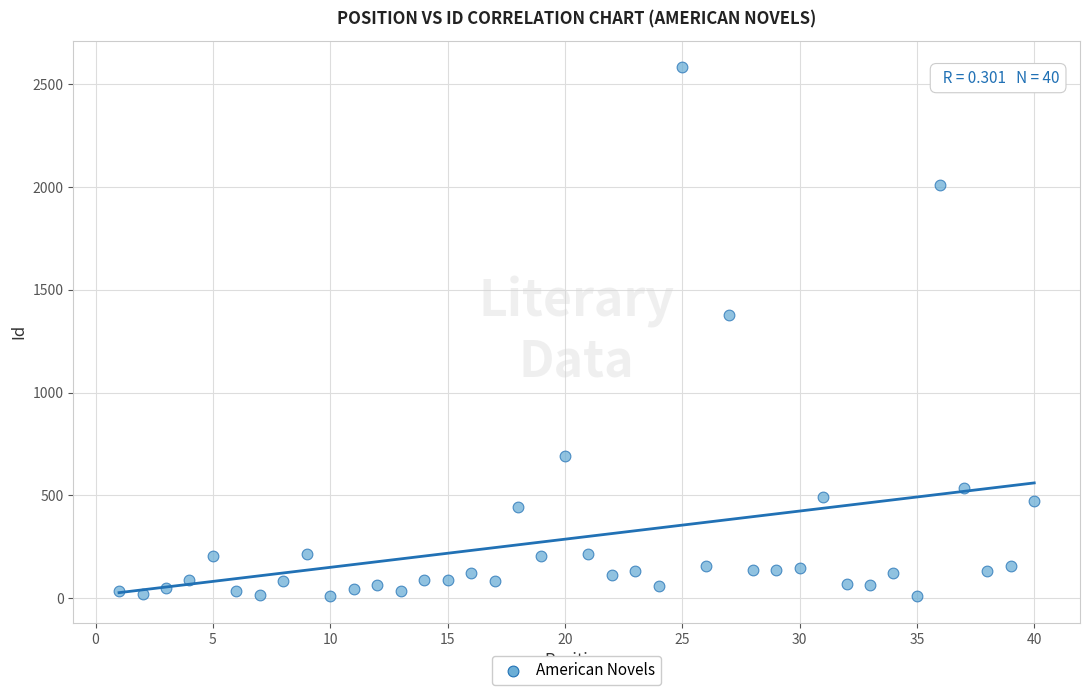

What is the range of Y values (max minus min)?

2573